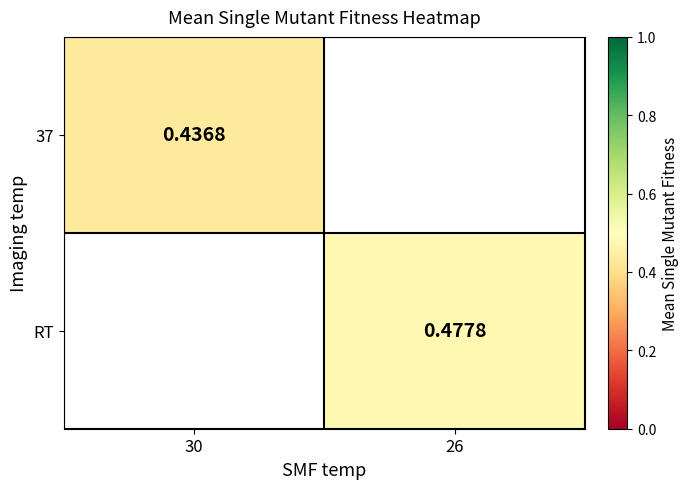

At how many categories does at least one series exceed 0?

2